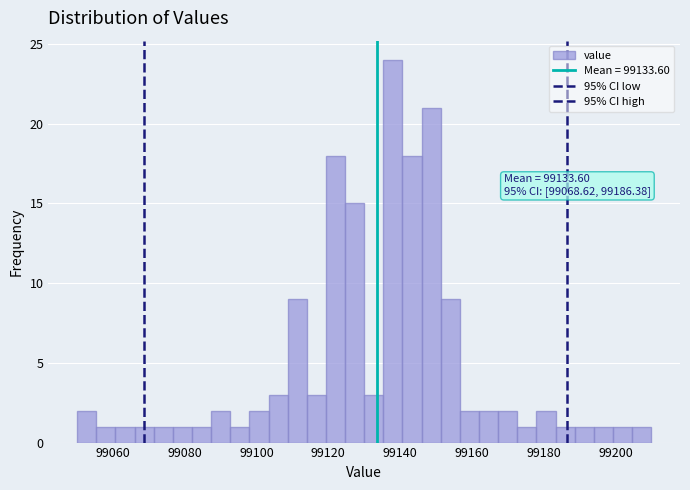

Around what value on the x-axis is the tallest bar? Give the approximate position of its centre, as read against the axis.

99138